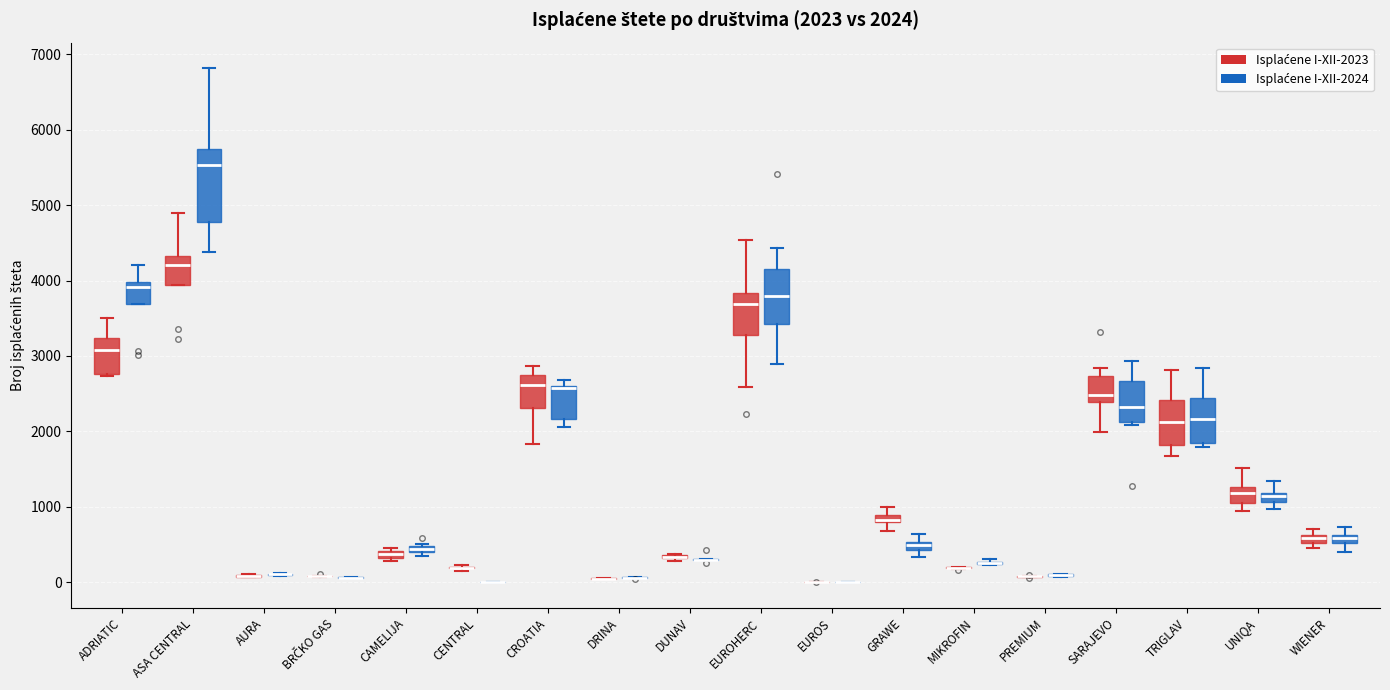

Which box is the tallest, from its lower edge to its upper edge?

ASA CENTRAL (Isplaćene I-XII-2024)